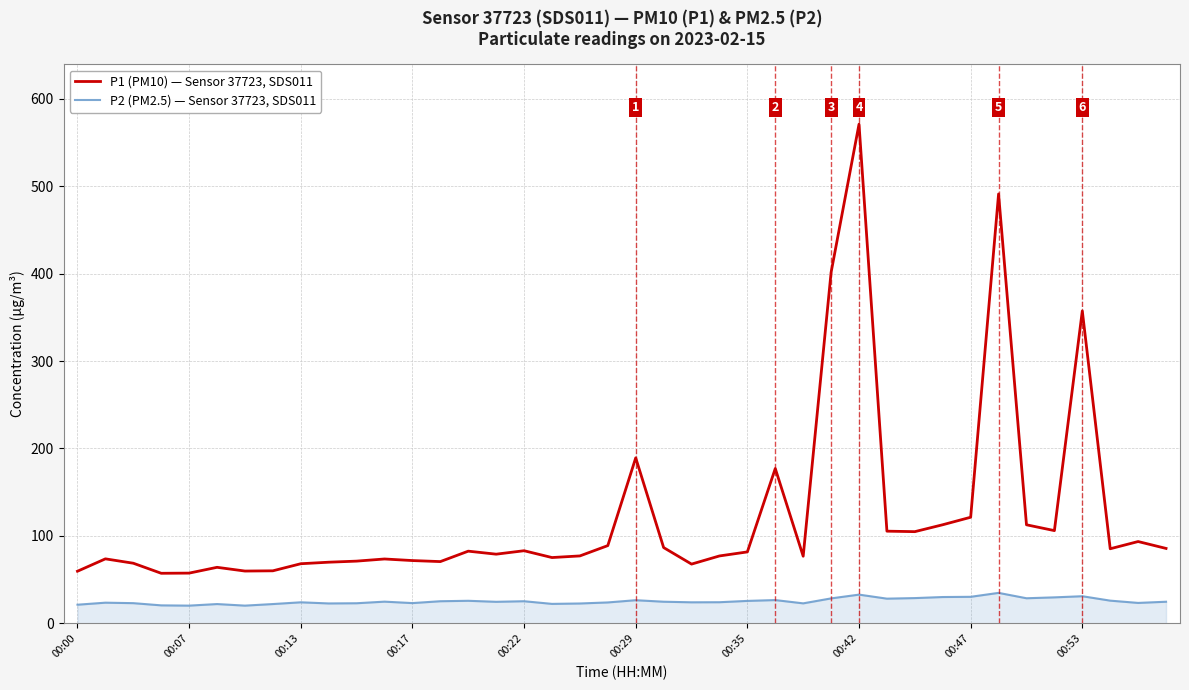

Which series has the largest range (max minus min)?

P1 (PM10) — Sensor 37723, SDS011